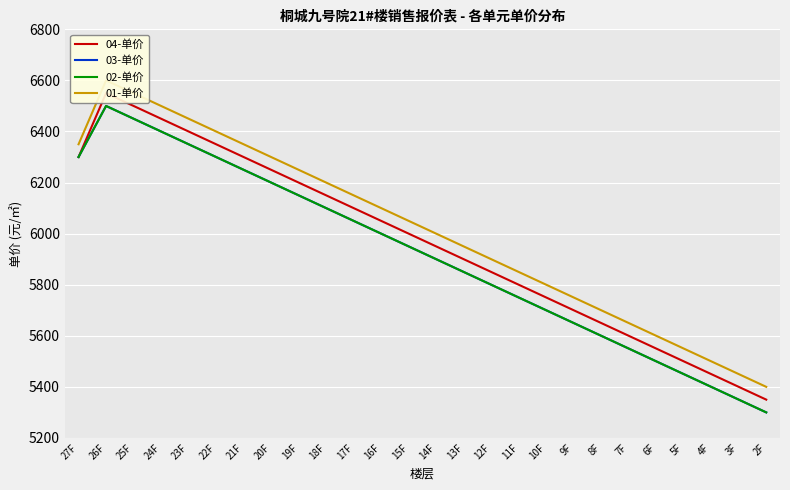

Rank the series by their maximum value, from highest to lowest.

01-单价, 04-单价, 03-单价, 02-单价